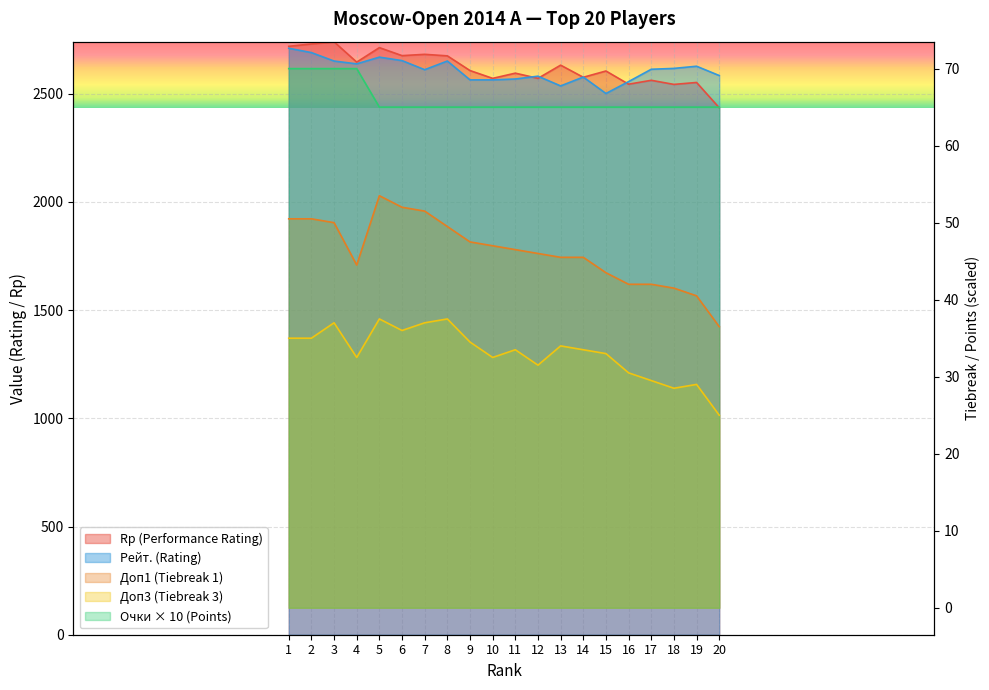

At which label does Рейт. (Rating) reach its minimum?

15